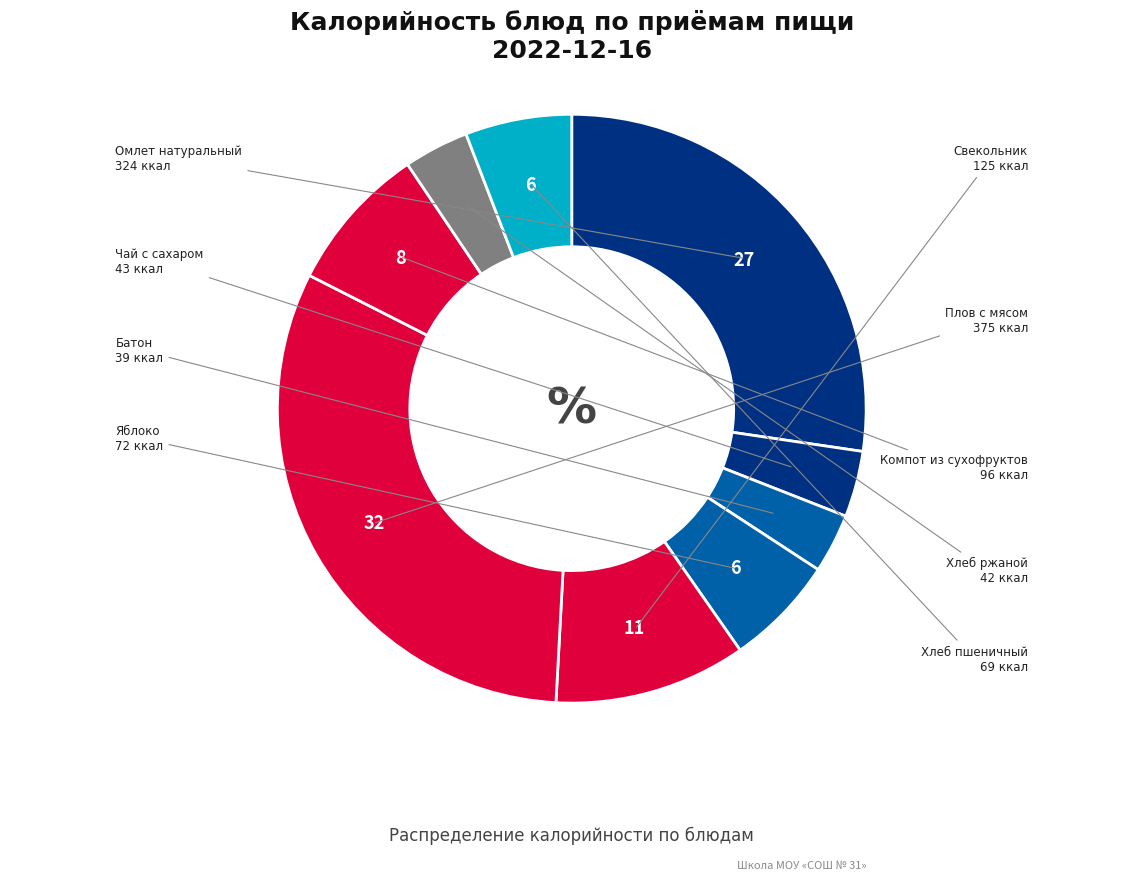

Approximately how many times larger is the value at Чай с сахаром compared to Плов с мясом?

0.1